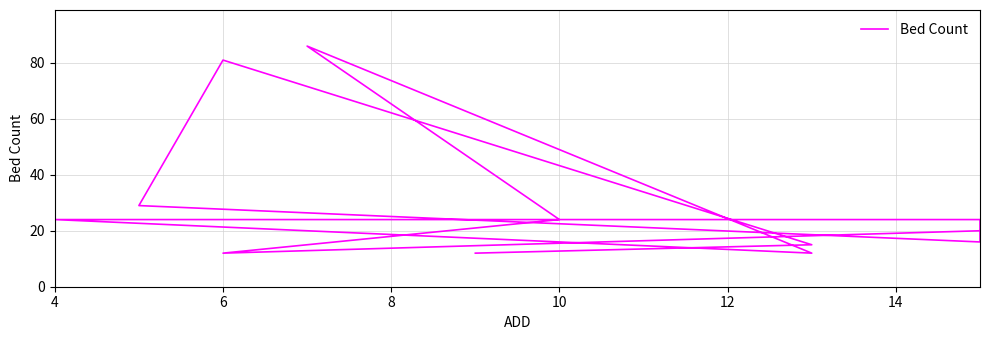

What is the change in value from 12 to 8?

+70